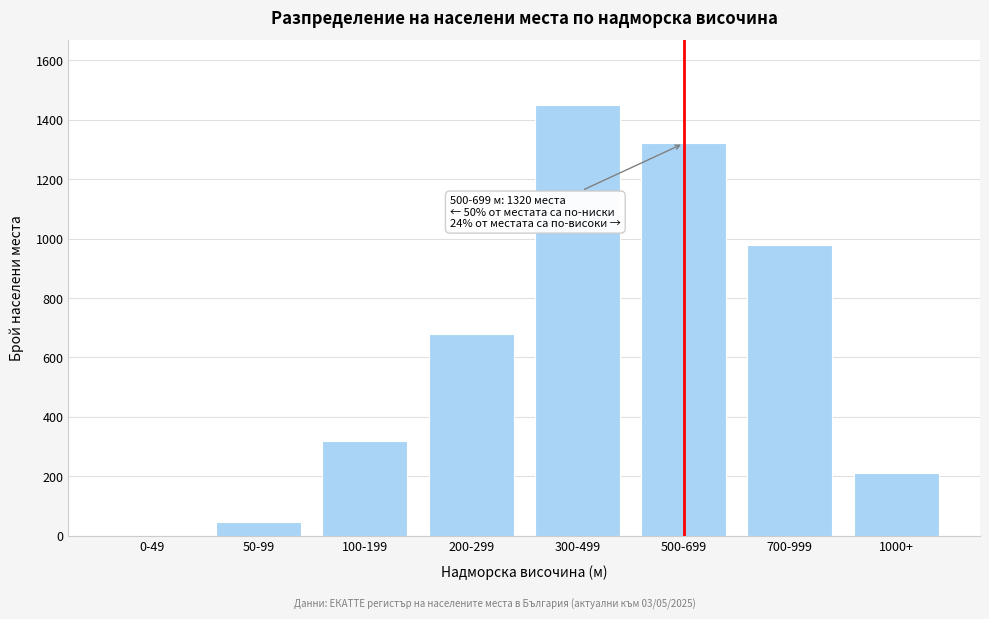

Reading right to left, extract all data points from this chart.

1000+=210	700-999=980	500-699=1320	300-499=1450	200-299=680	100-199=320	50-99=45	0-49=0